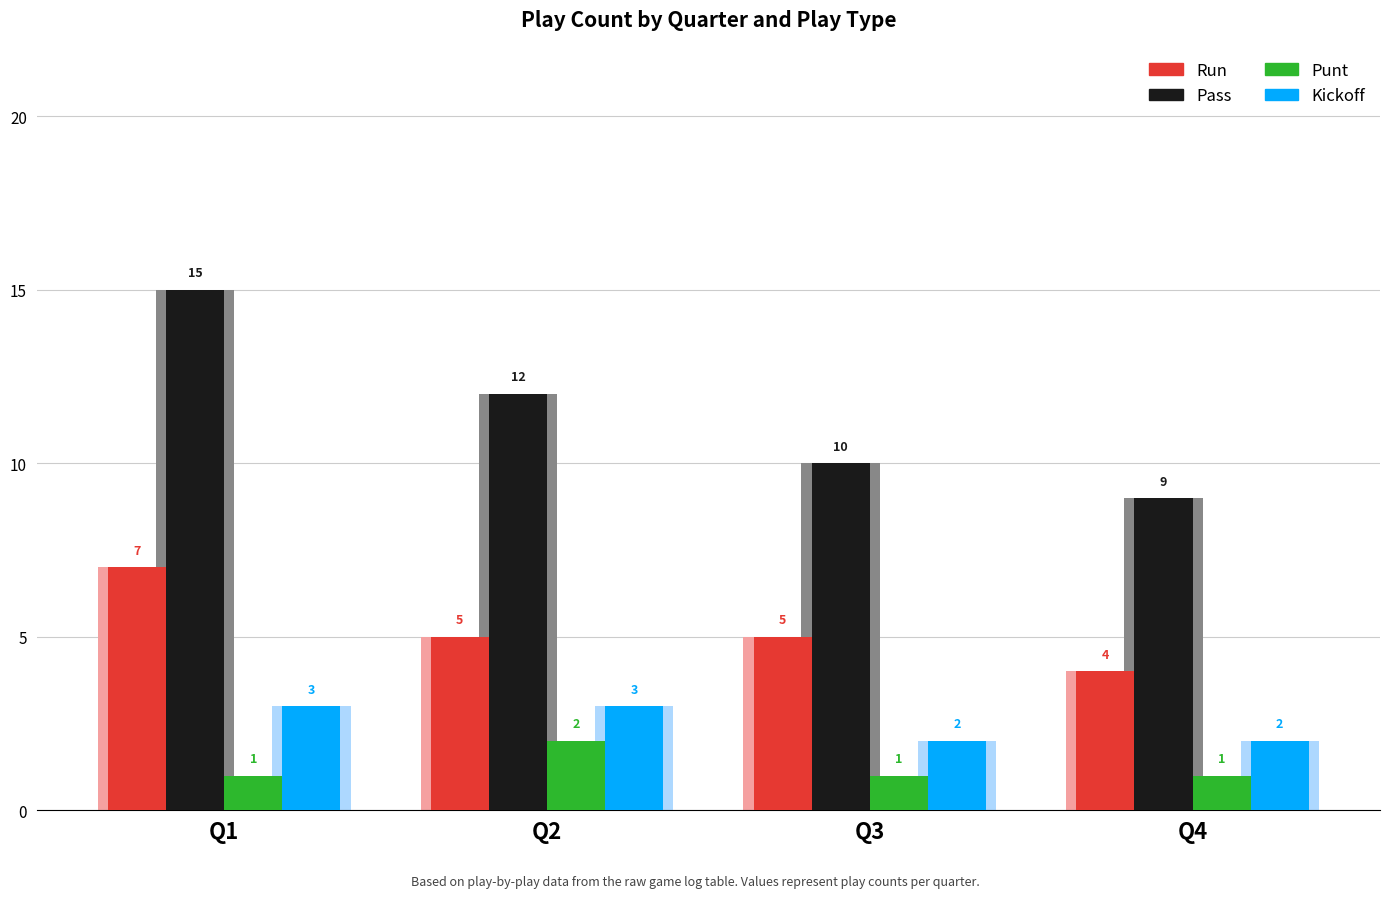

Which has a higher value, Q1 or Q2?

Q1